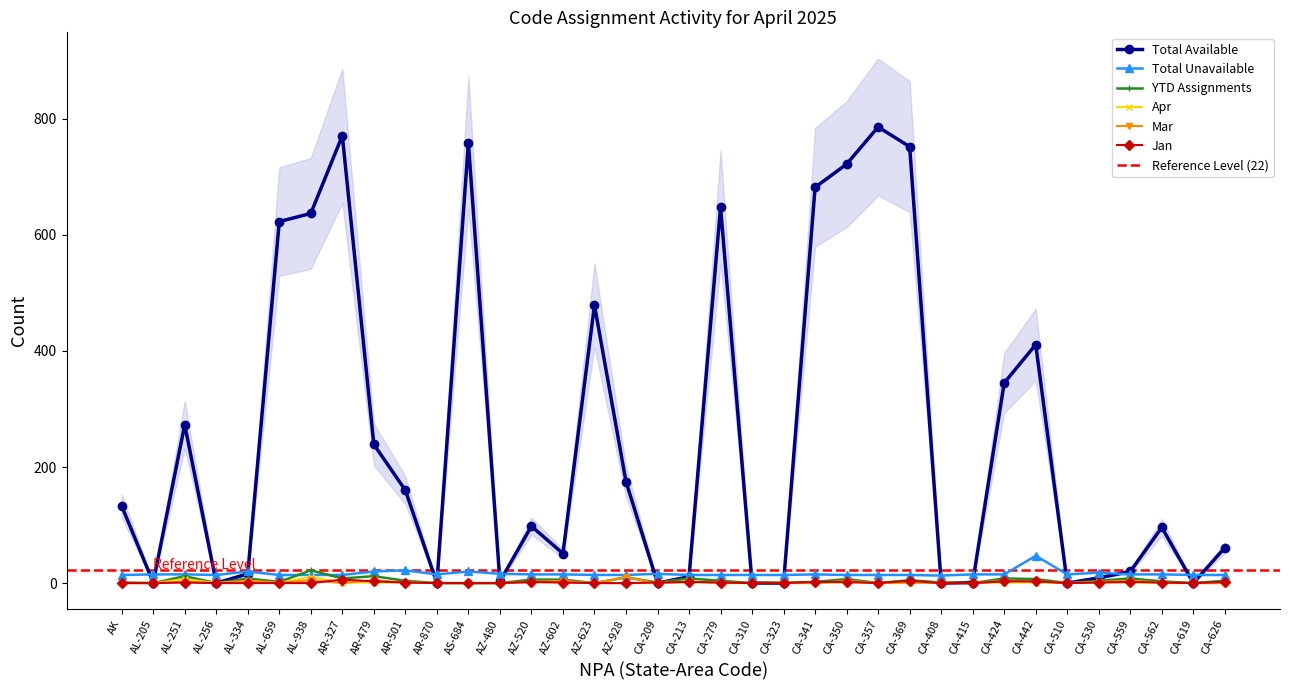

Where does the Jan series first go above 1?

AR-327